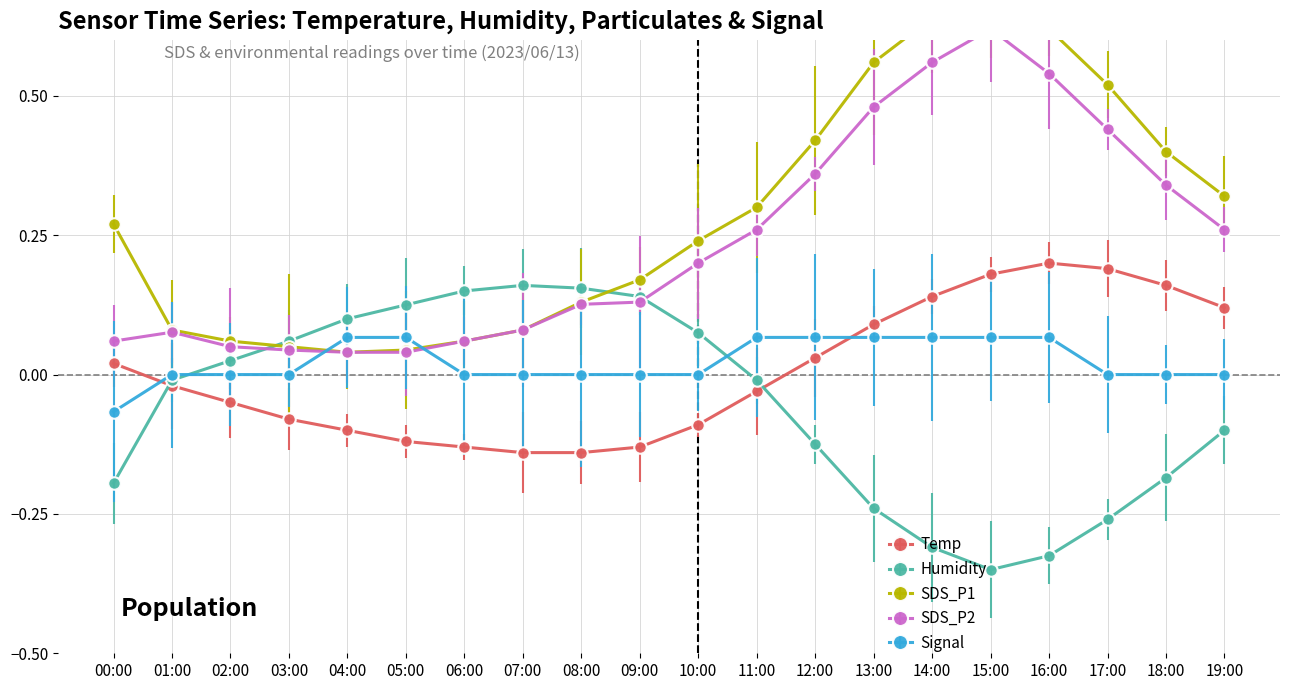

Is the value of Temp at 00:00 greater than the value of Humidity at 15:00?

Yes